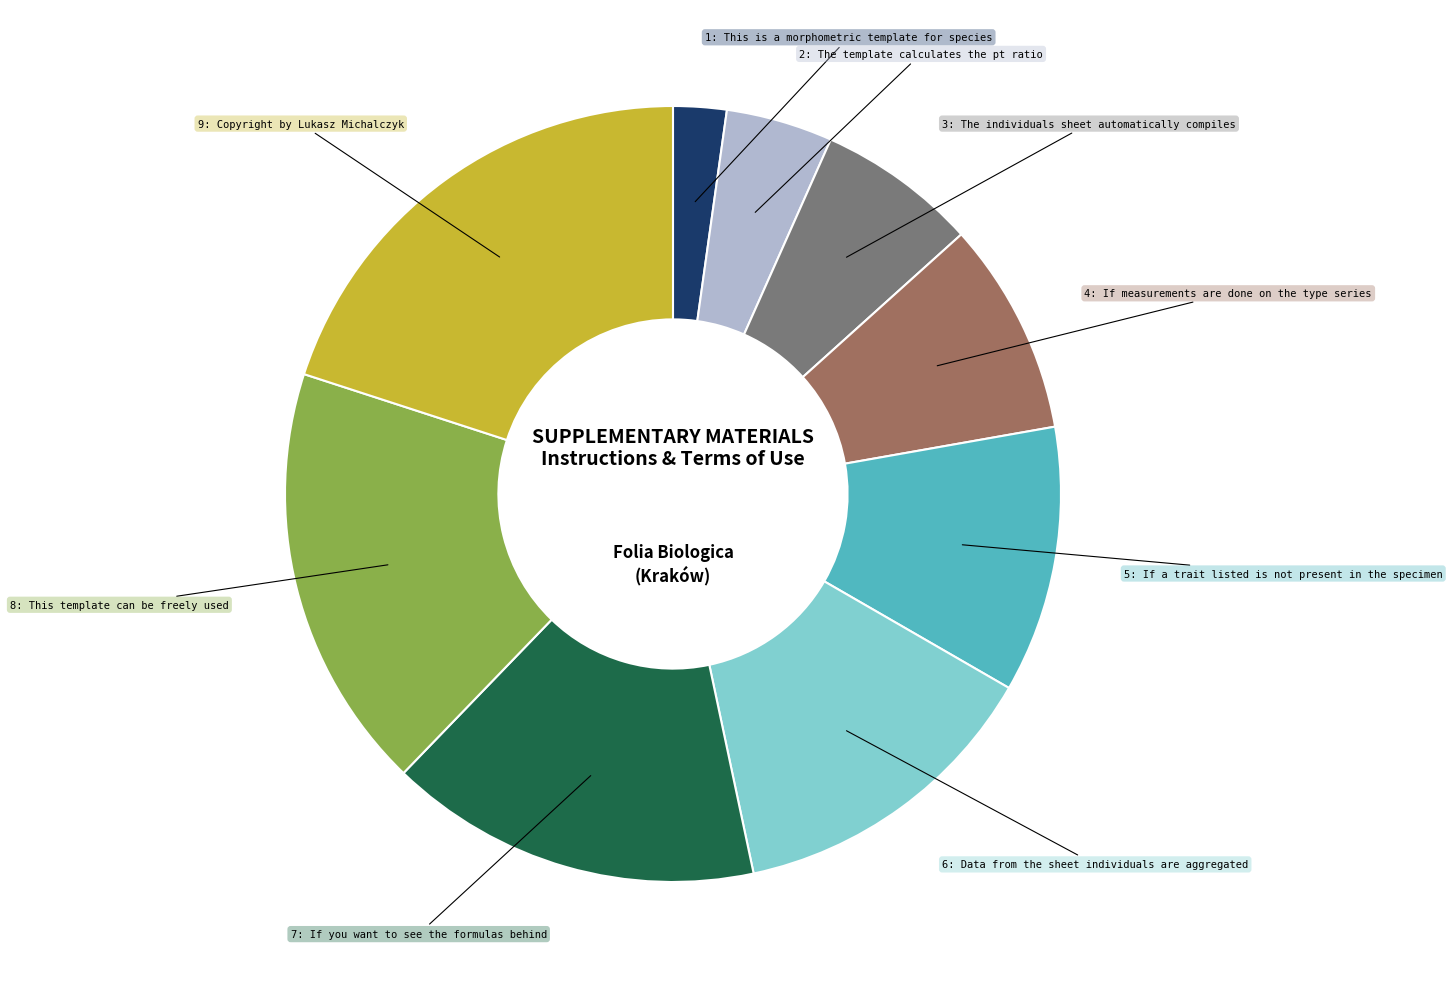

Does any single category account for the majority?

No